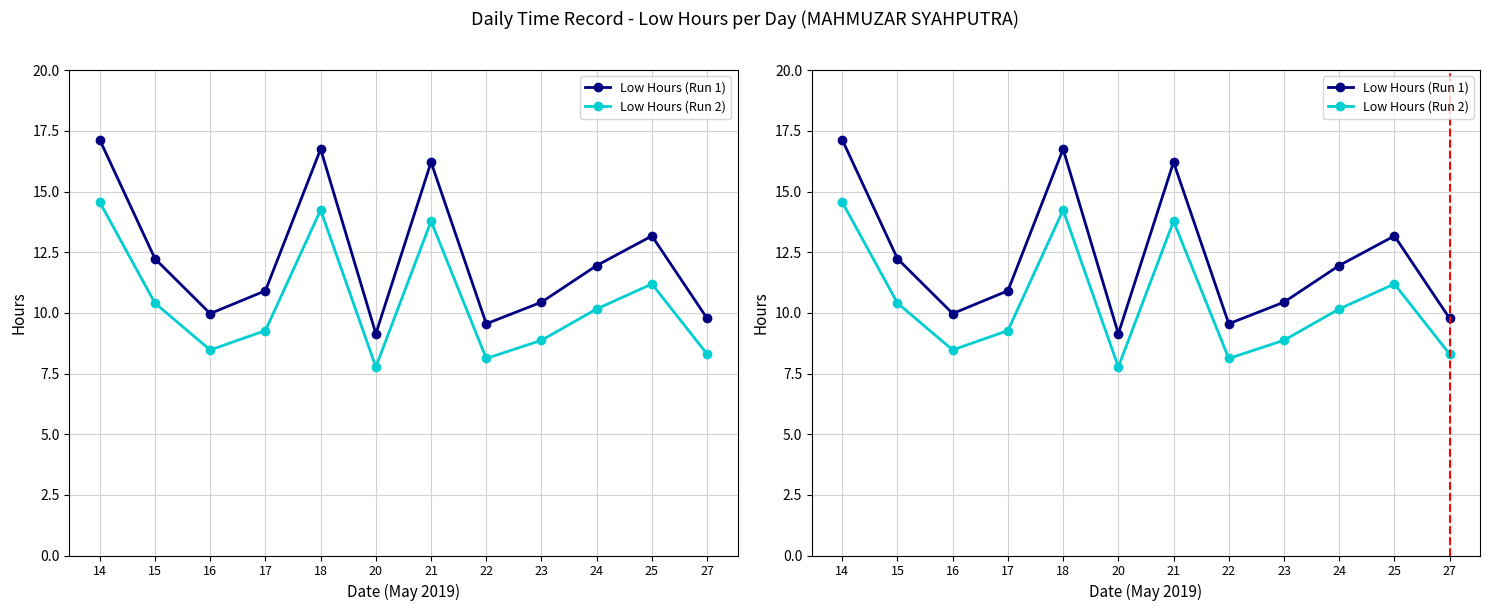

True or false: Low Hours (Run 2) and Low Hours (Run 1) intersect in this chart.

False